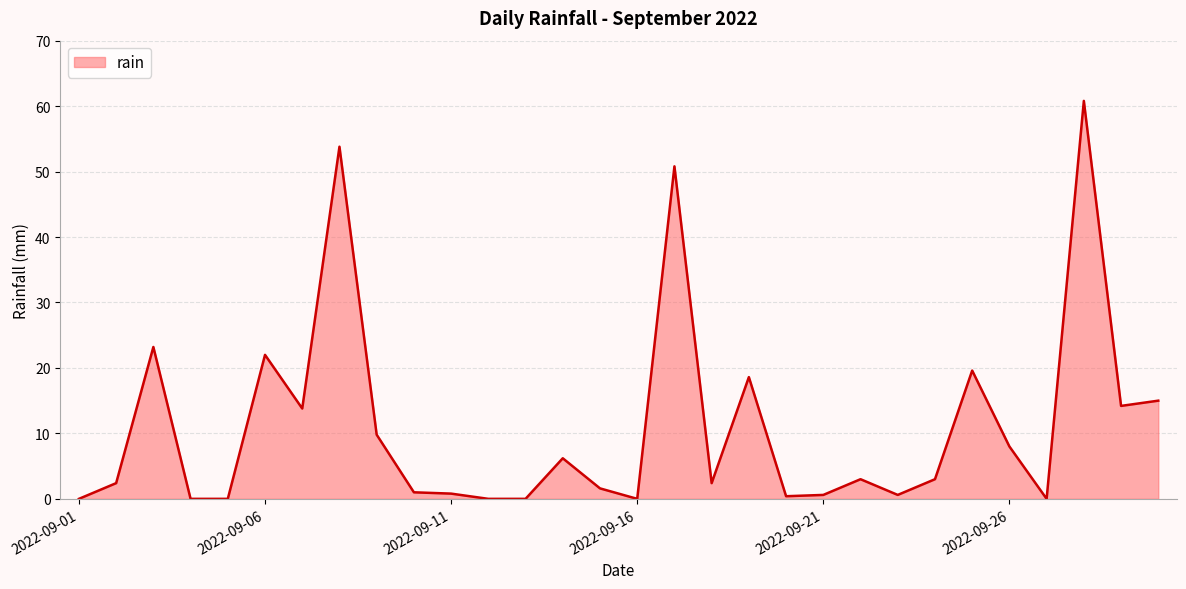

What is the greatest value displayed?

60.8